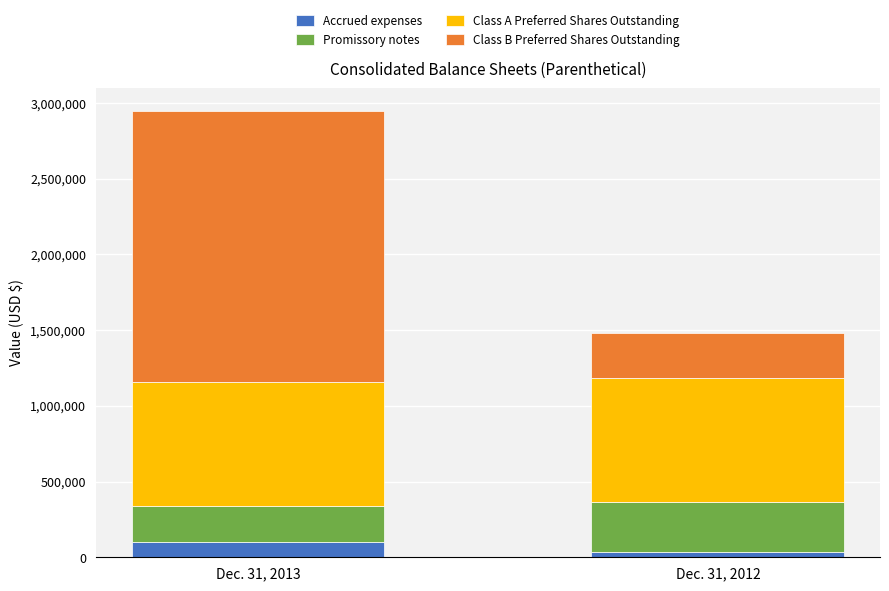

List the labels in order of Accrued expenses value, smallest first.

Dec. 31, 2012, Dec. 31, 2013